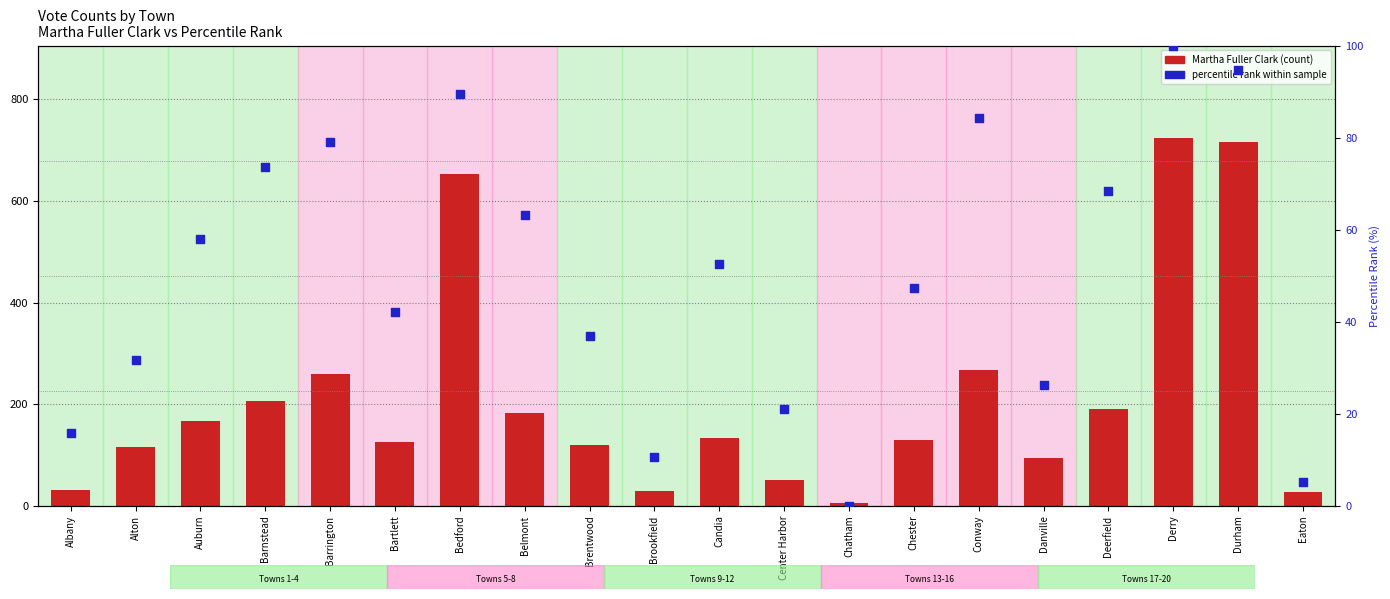

What are all the series names shown in the legend?

Martha Fuller Clark, percentile rank within sample